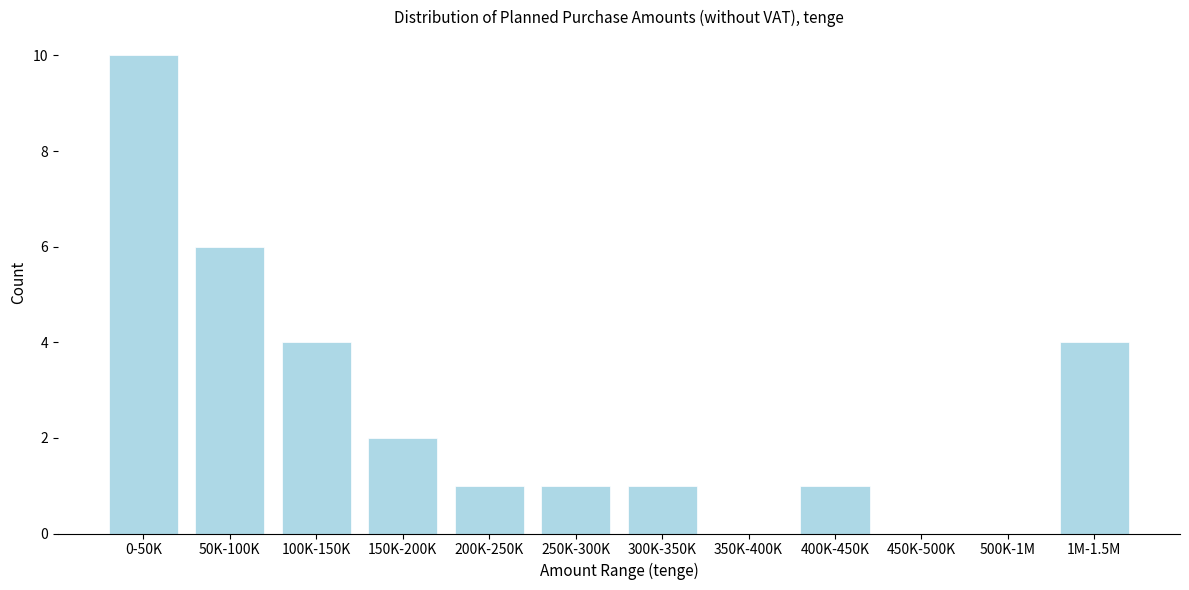

Reading right to left, what are all the values shown in this chart?

1M-1.5M=4	500K-1M=0	450K-500K=0	400K-450K=1	350K-400K=0	300K-350K=1	250K-300K=1	200K-250K=1	150K-200K=2	100K-150K=4	50K-100K=6	0-50K=10